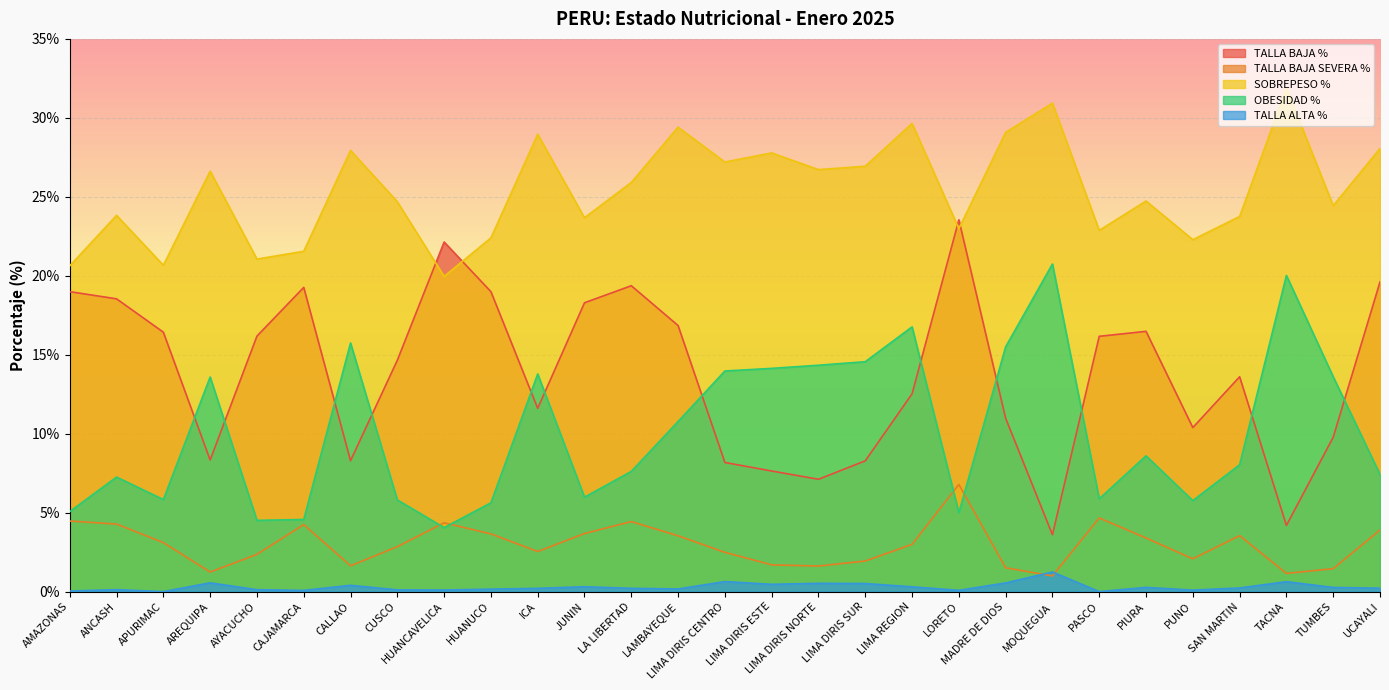

What is the value of the SOBREPESO % point at the 26th from the left?

23.8